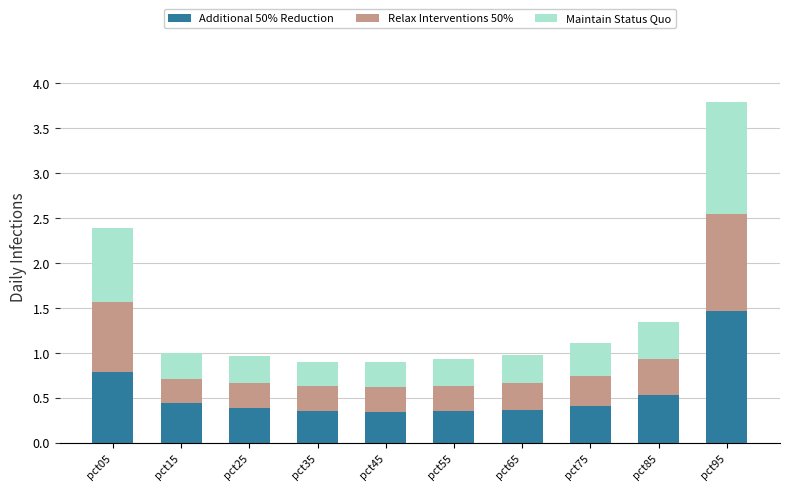

What is the total value across all series at pct65?

1.0